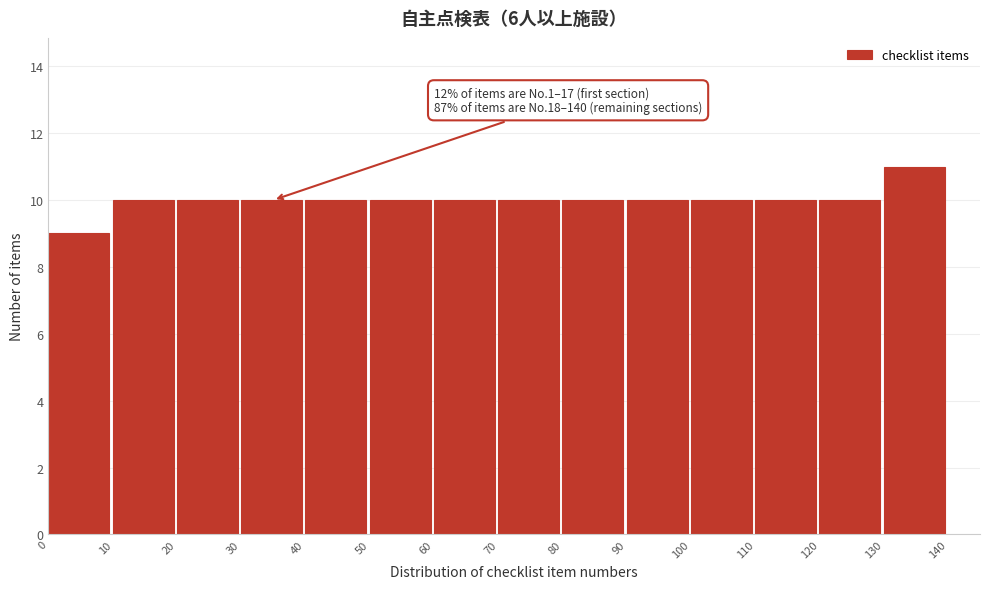

Which range on the x-axis has the tallest bar?

130 to 140